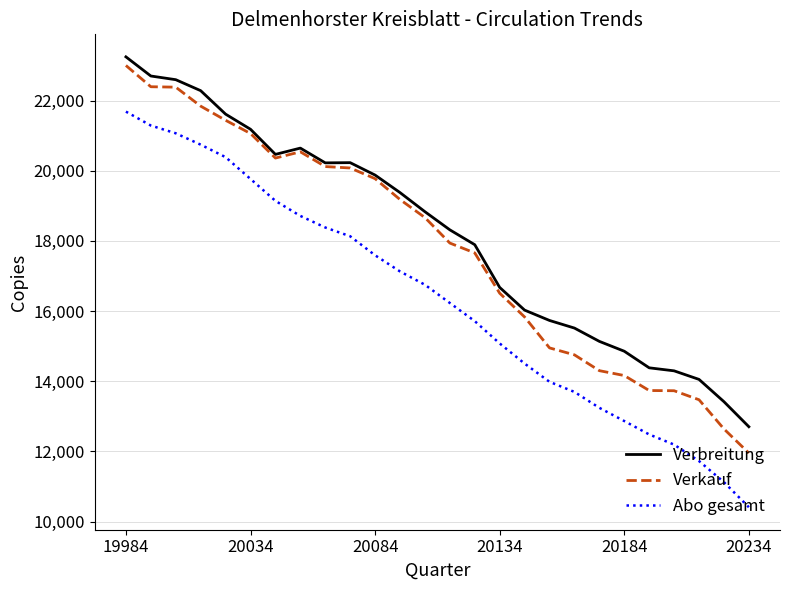

What is the highest value of the Verkauf series?

23001